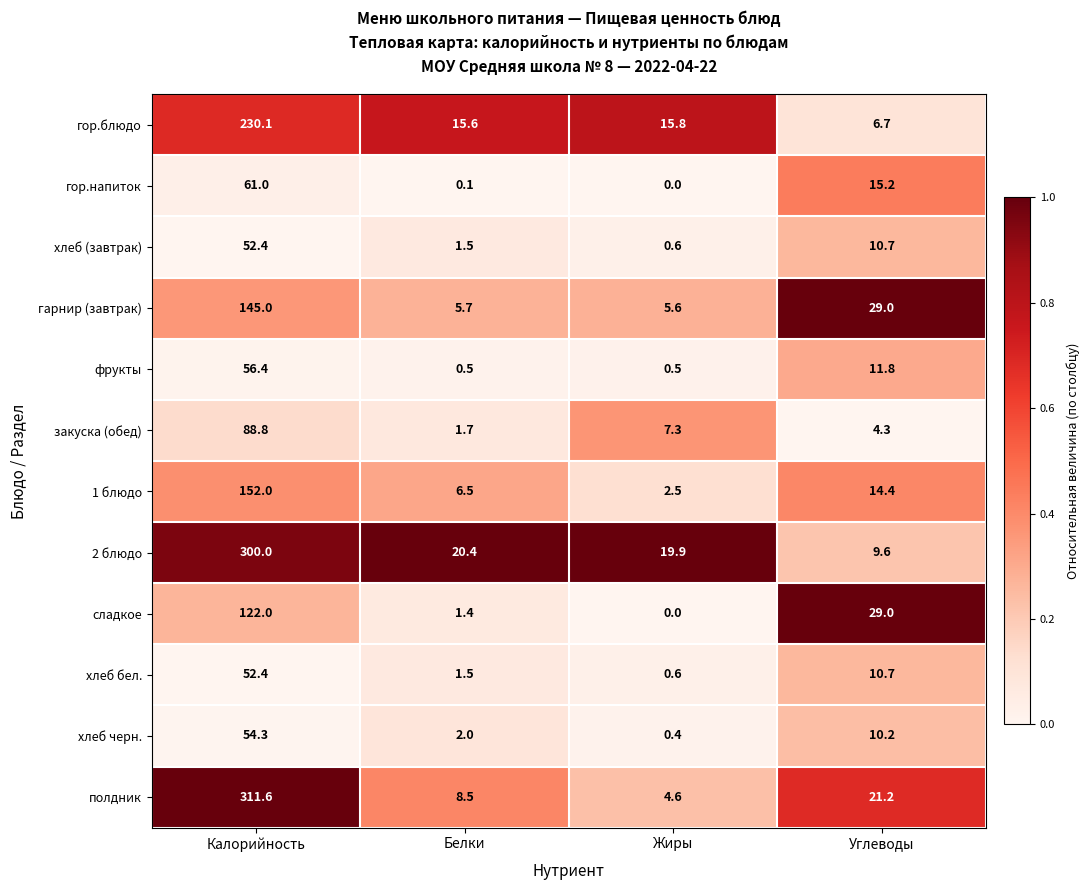

What is the sum of the хлеб бел. values at Углеводы and Белки?

12.2